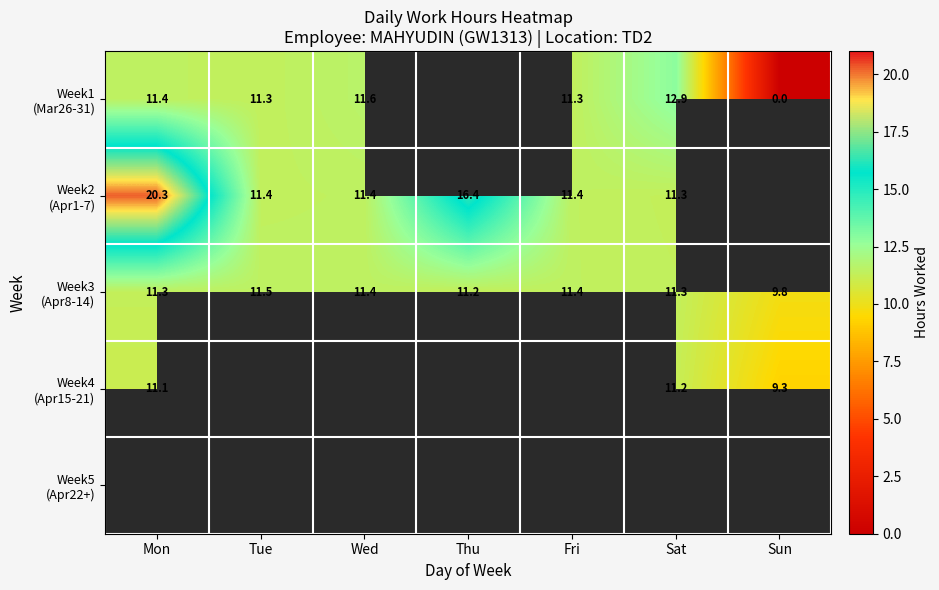

At how many categories does at least one series exceed 14?

2